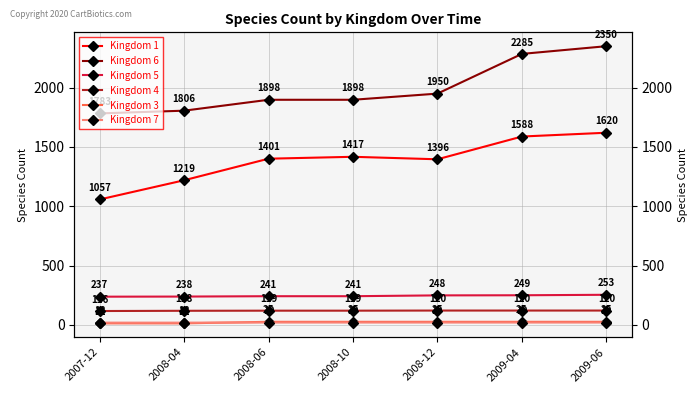

At which label does Kingdom 6 reach its peak?

2009-06